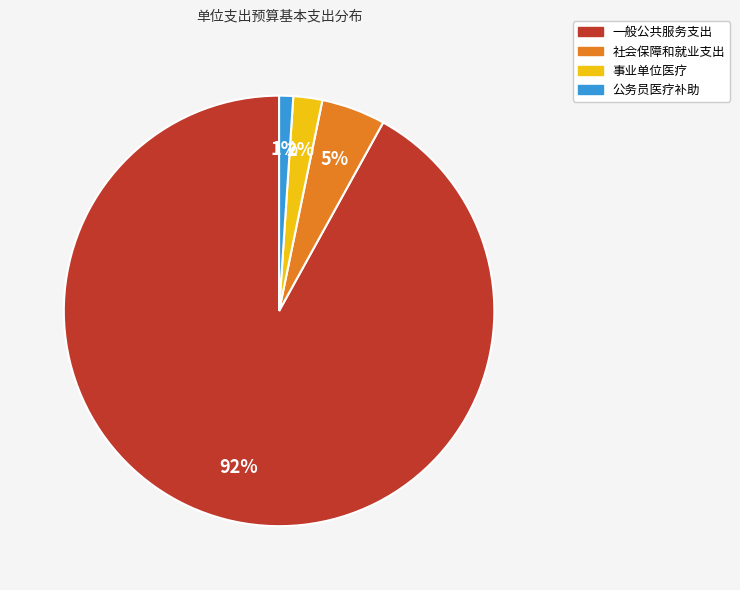

Which category has the biggest portion of the pie?

一般公共服务支出